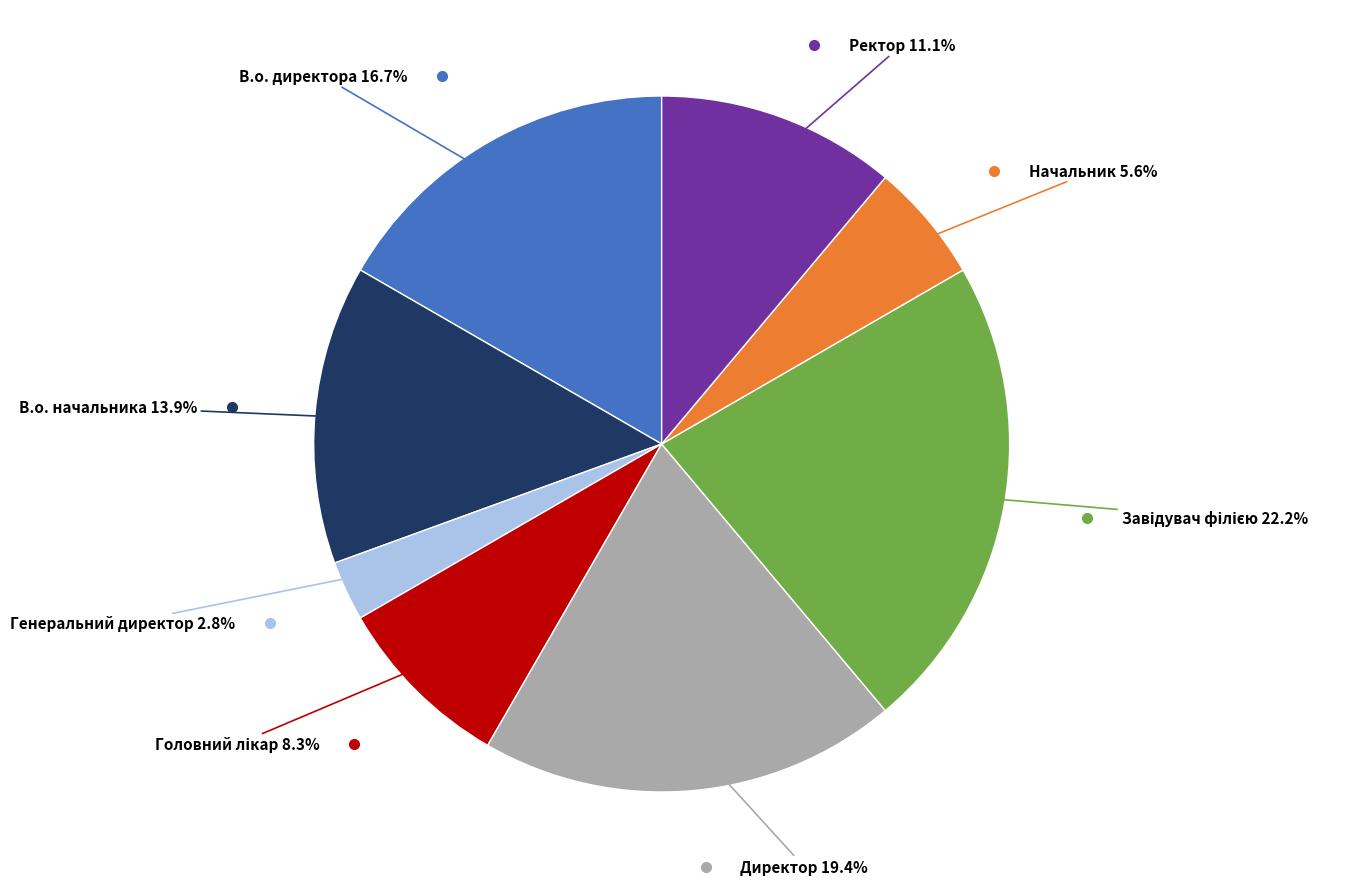

Is there any slice that represents more than half of the pie?

No